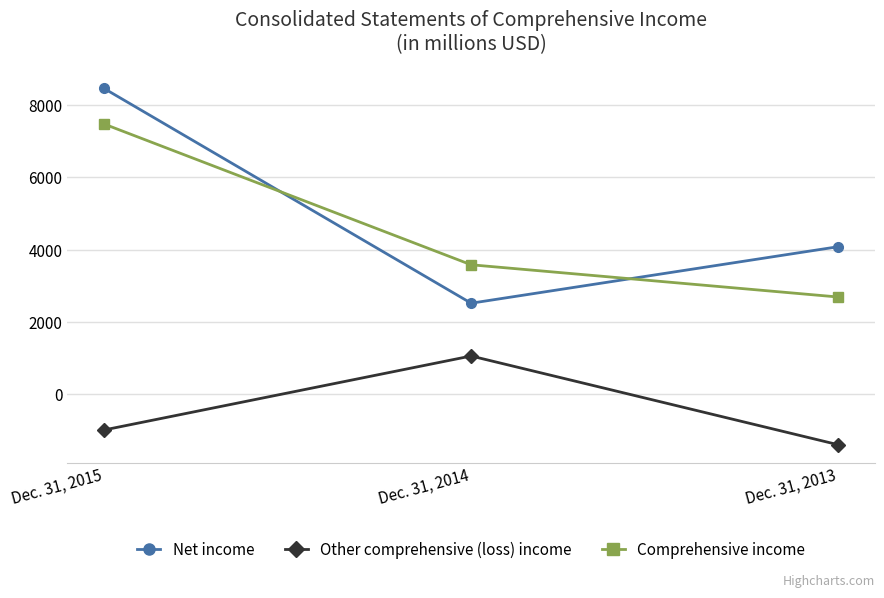

Reading left to right, what are all the values shown in this chart?

Net income: 8457	2521	4083
Other comprehensive (loss) income: -983	1062	-1391
Comprehensive income: 7474	3583	2692